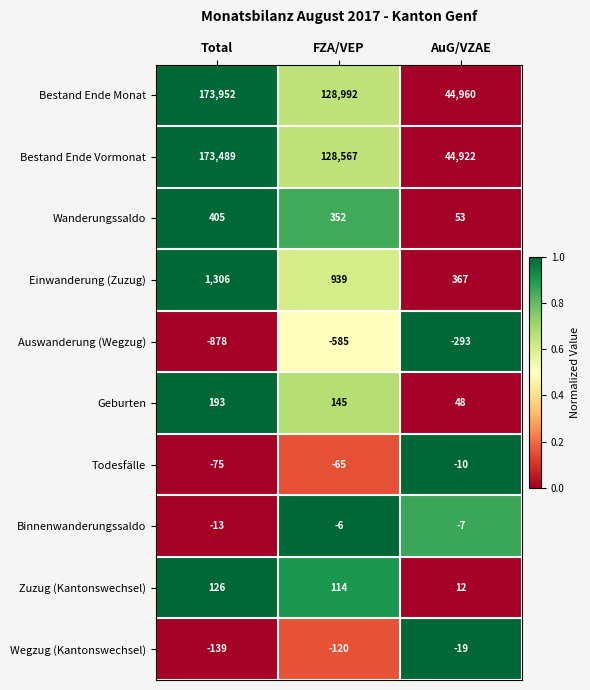

Which series has the largest total across all categories?

Bestand Ende Monat